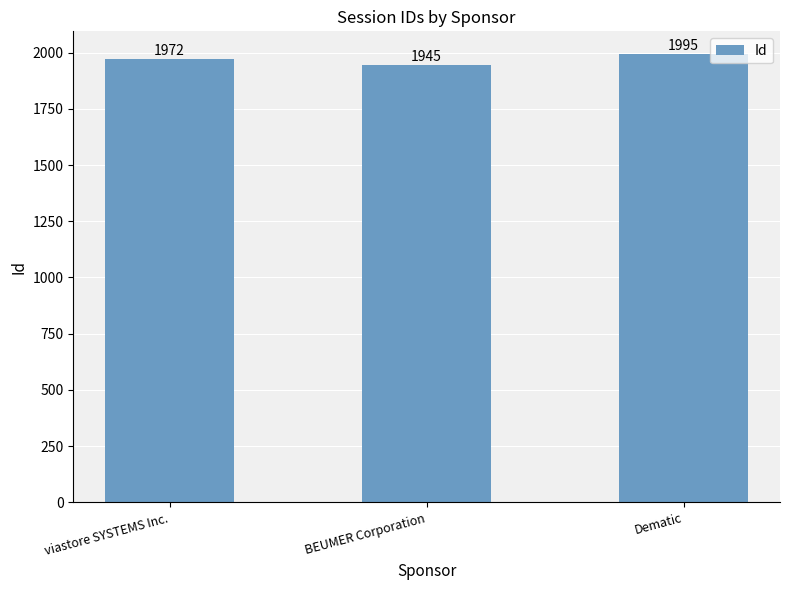

What is the value of the 3rd bar from the left?

1995